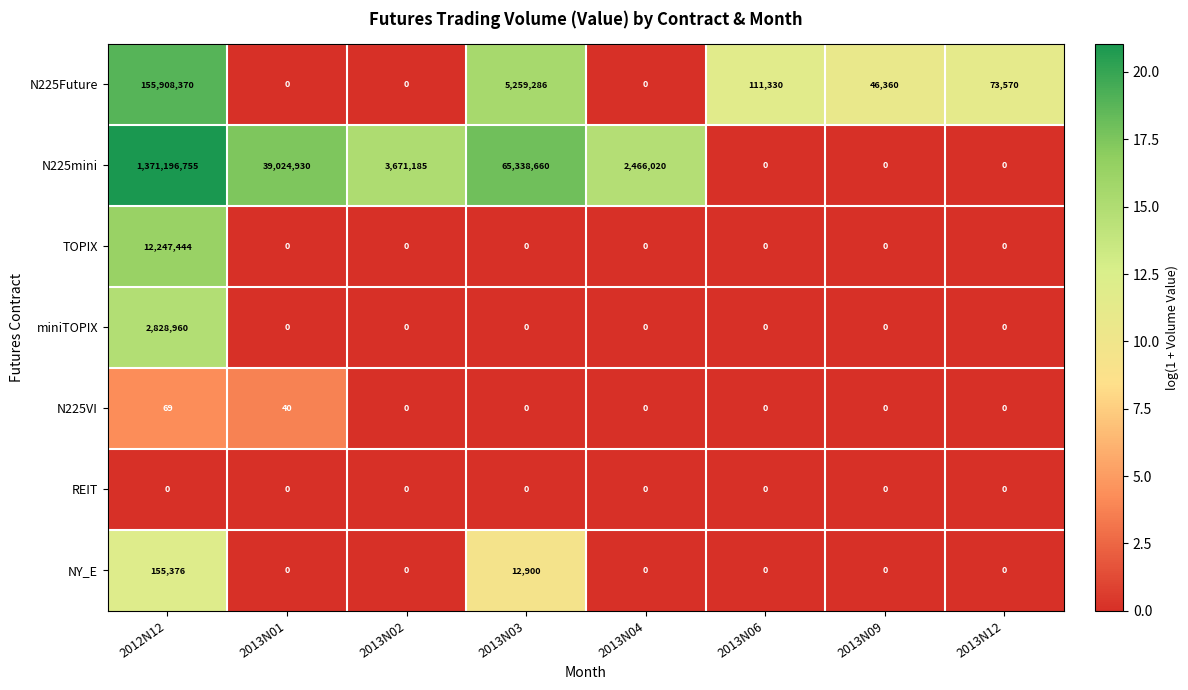

Is it true that REIT equals 0 at 2013N09?

True